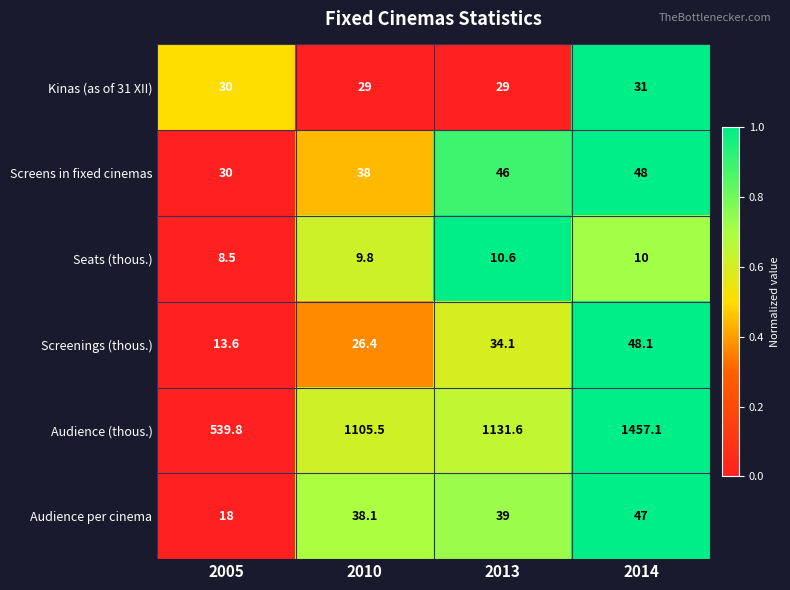

What is the total value across all series at 2010?

1246.8